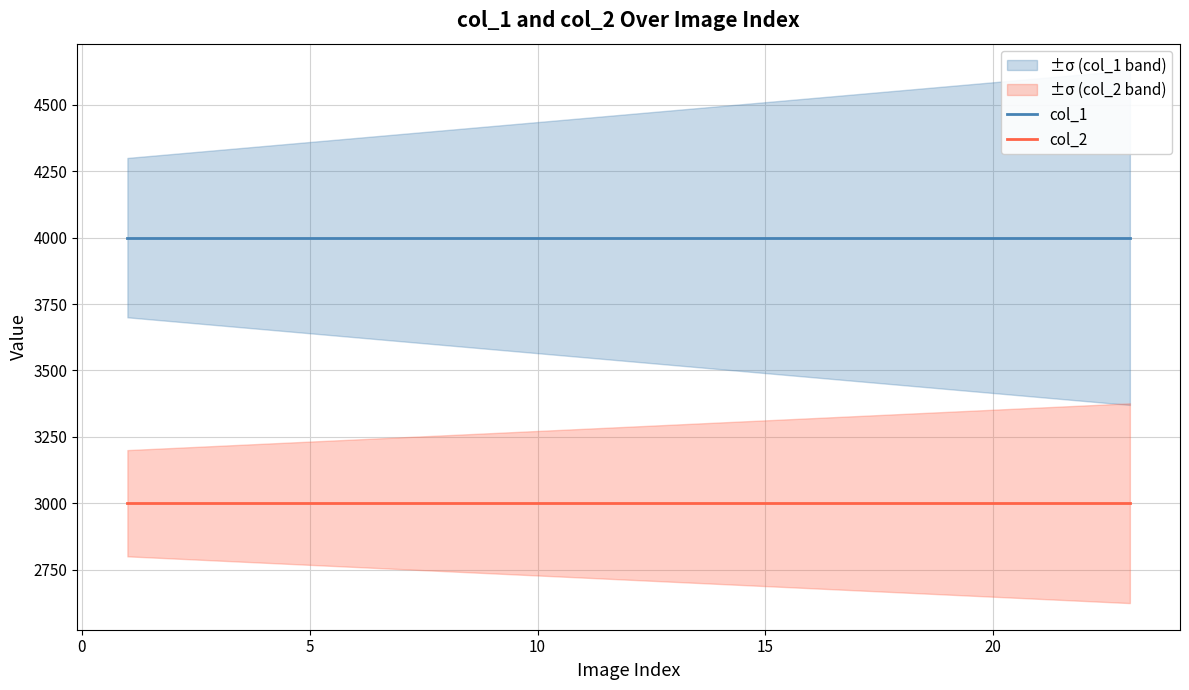

True or false: col_2 and col_1 intersect in this chart.

False